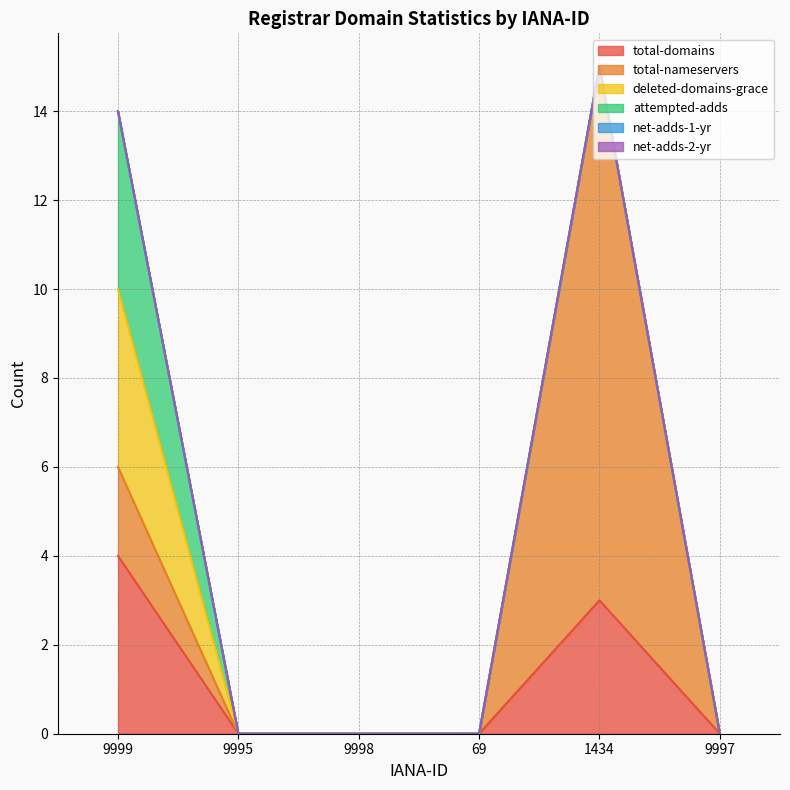

How many lines are shown in the chart?

6